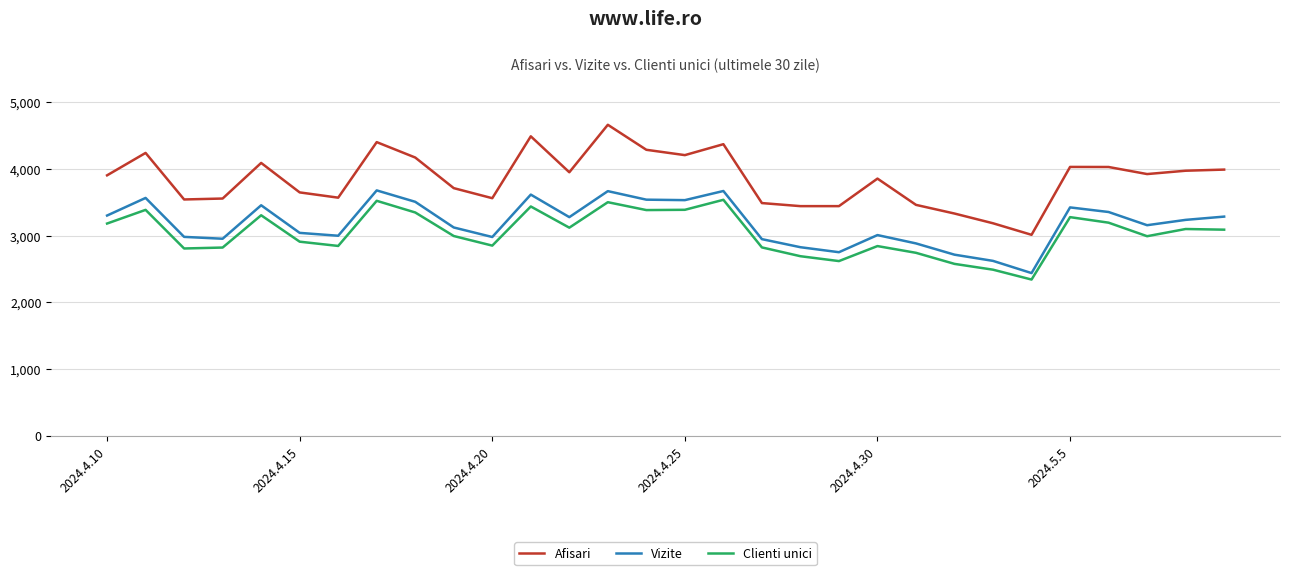

Which series has the largest range (max minus min)?

Afisari